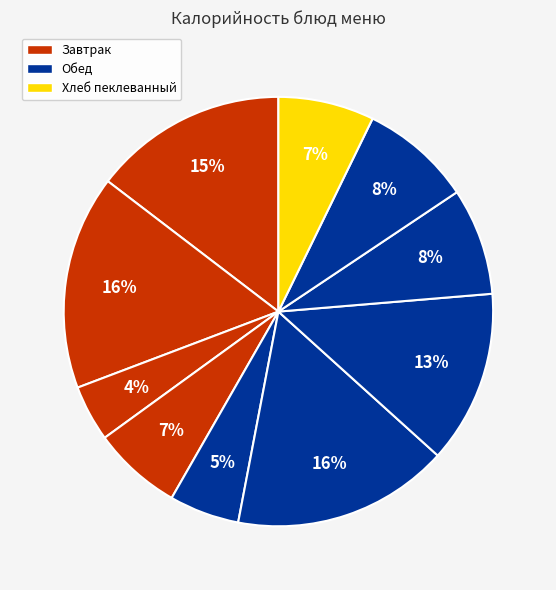

How many segments does this pie chart have?

10